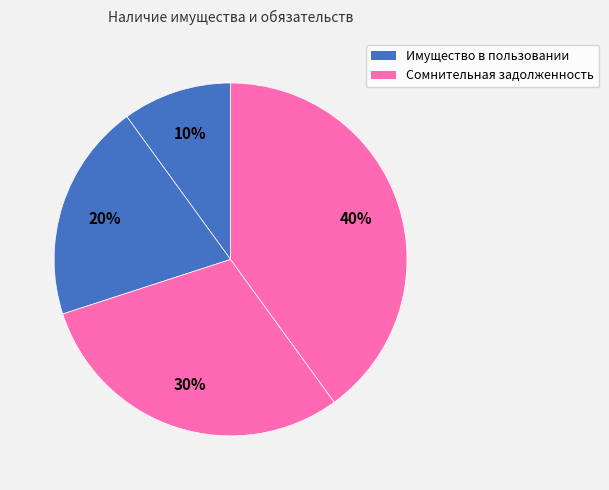

Which category has the biggest portion of the pie?

Сомнительная задолженность, всего